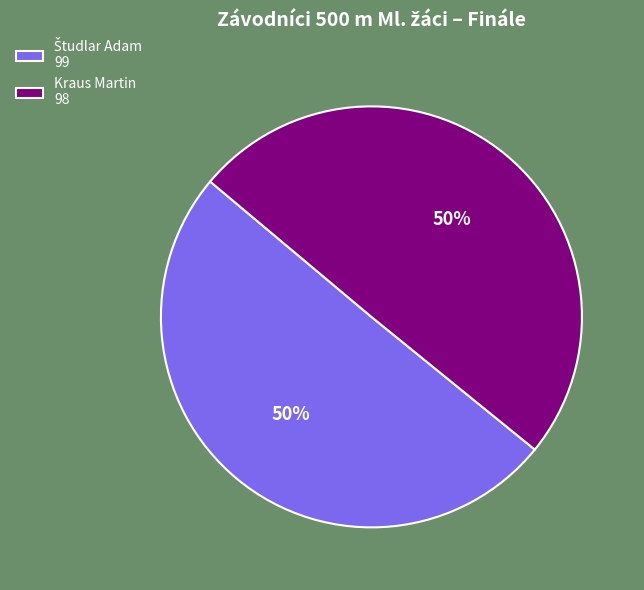

The Kraus Martin 98 slice represents 50% of the pie. True or false?

True